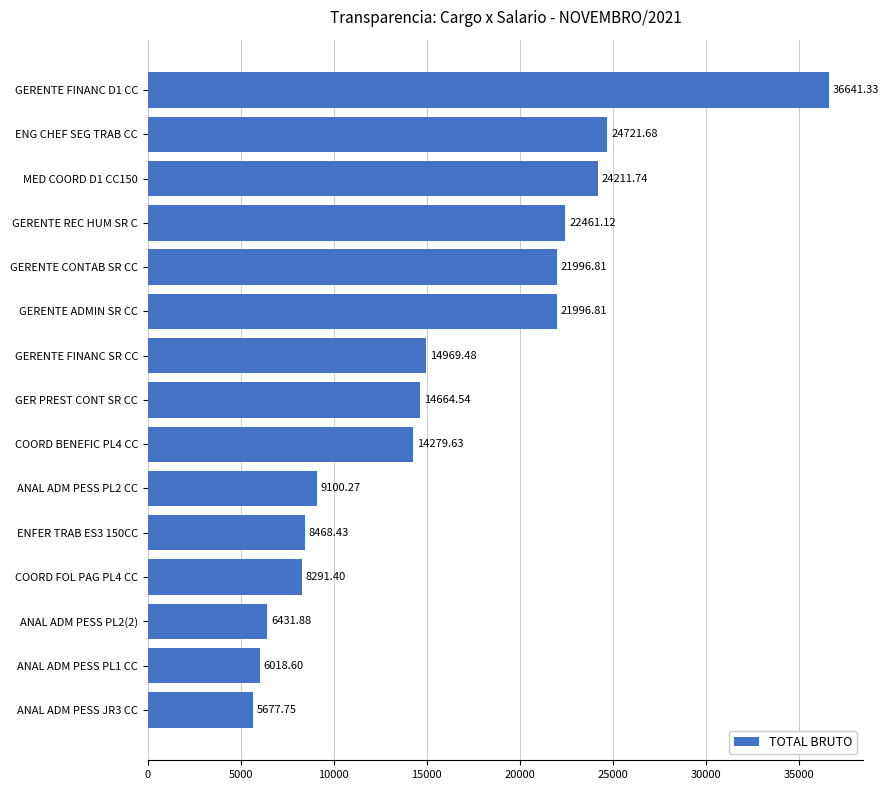

Which has a higher value, COORD BENEFIC PL4 CC or GERENTE FINANC D1 CC?

GERENTE FINANC D1 CC